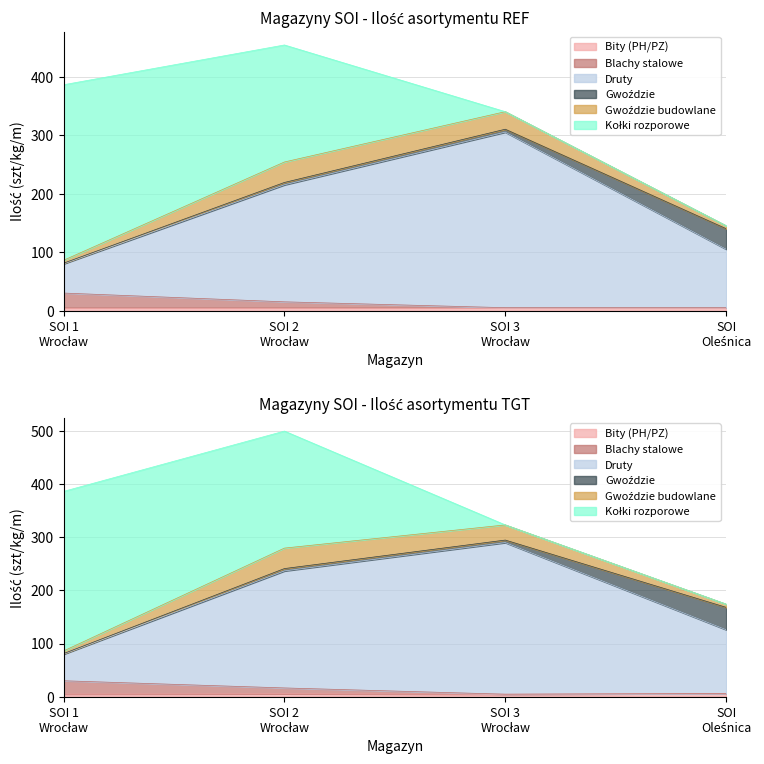

What is the lowest value of the Blachy stalowe series?

5